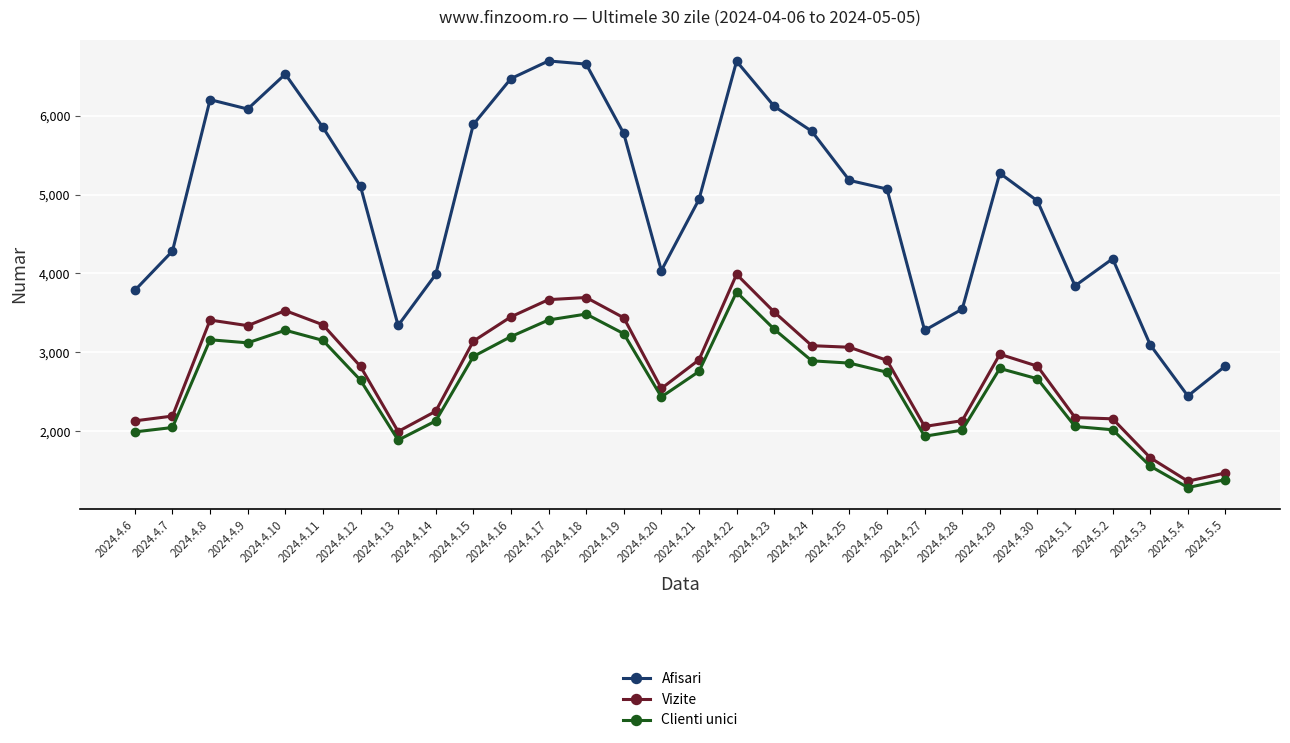

Is it true that Clienti unici equals 2757 at 2024.4.21?

True